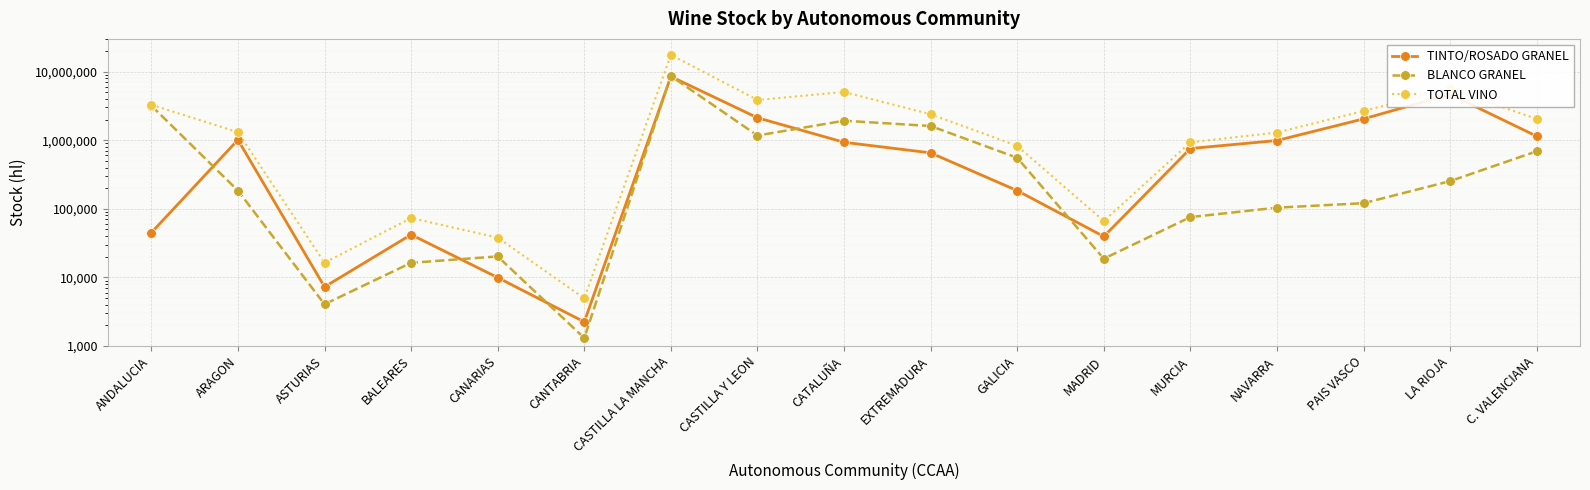

True or false: TOTAL VINO has a value of 4146423 at EXTREMADURA.

False